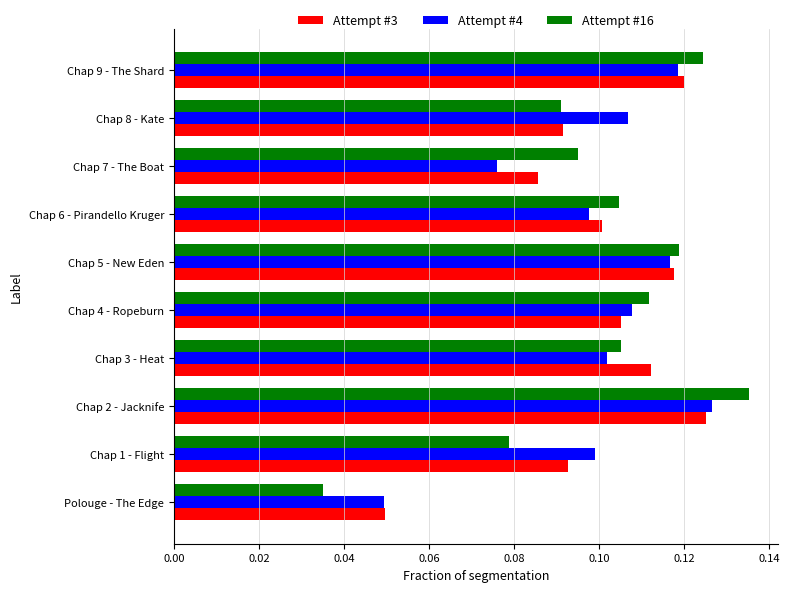

At how many categories does at least one series exceed 0?

10